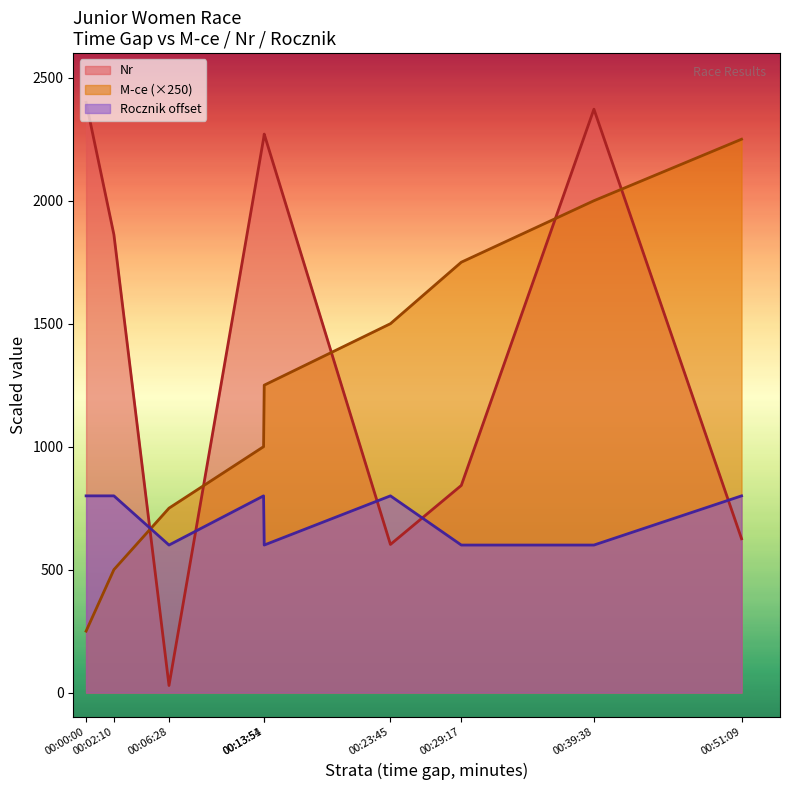

True or false: Rocznik and M-ce cross at least once.

True